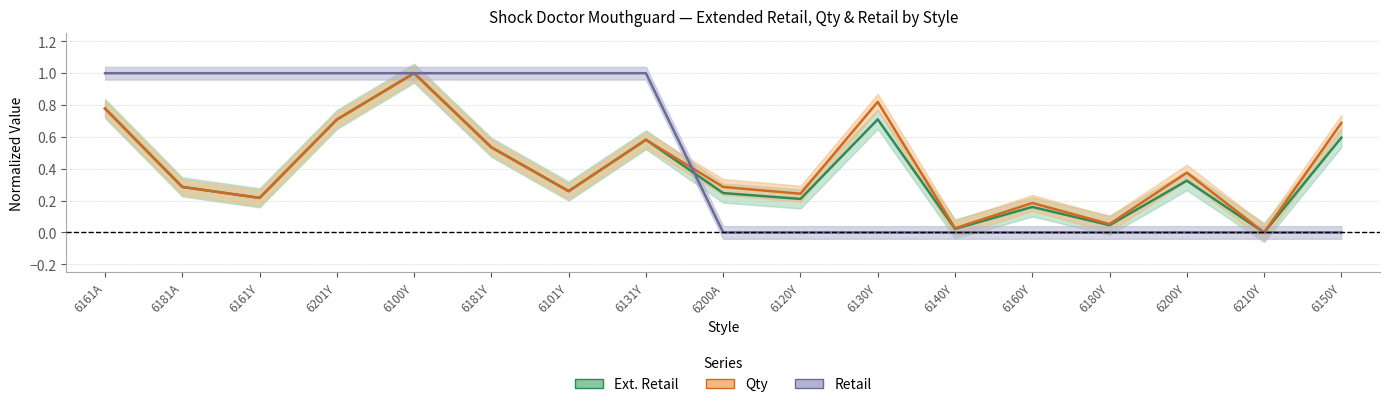

Does the chart display data point markers on the line(s)?

No